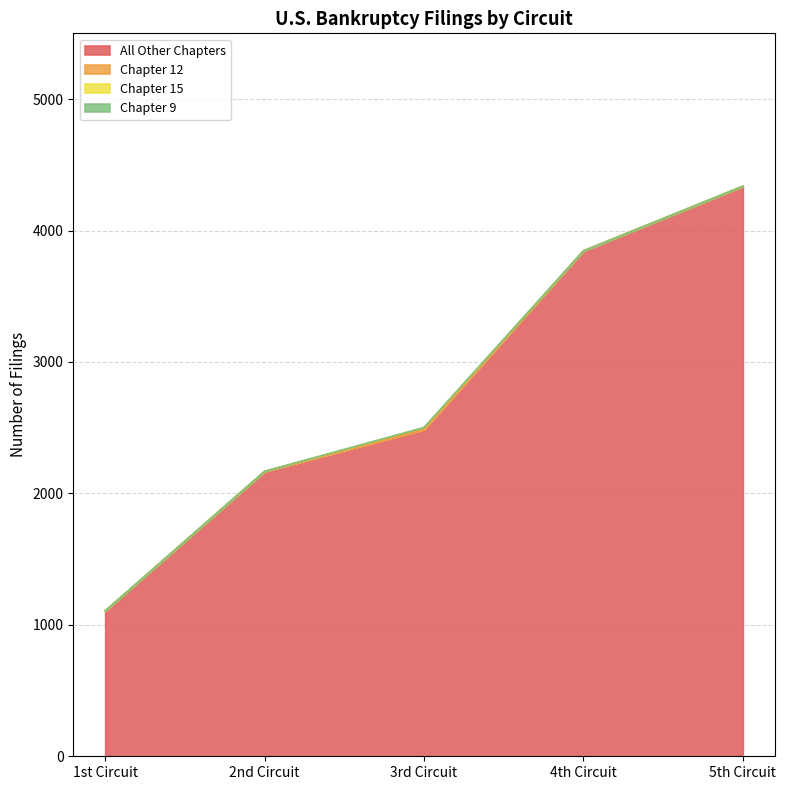

True or false: All Other Chapters and Chapter 15 cross at least once.

False